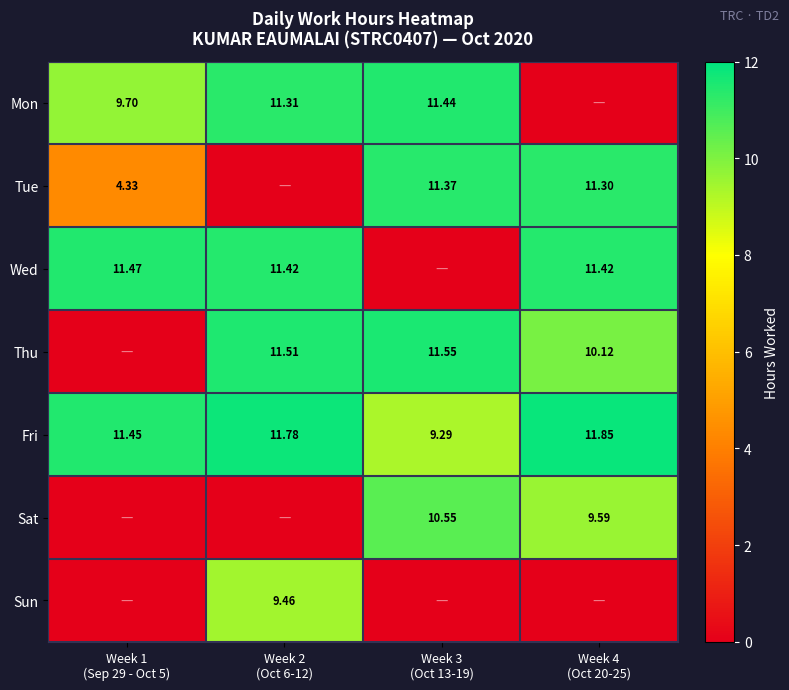

What is the total value across all series at Week 4
(Oct 20-25)?

54.3